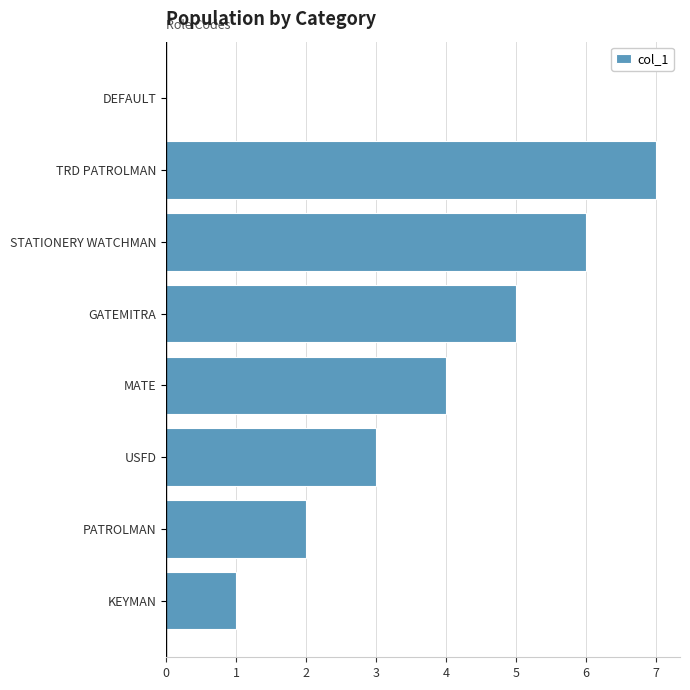

Reading bottom to top, extract all data points from this chart.

KEYMAN=1	PATROLMAN=2	USFD=3	MATE=4	GATEMITRA=5	STATIONERY WATCHMAN=6	TRD PATROLMAN=7	DEFAULT=0